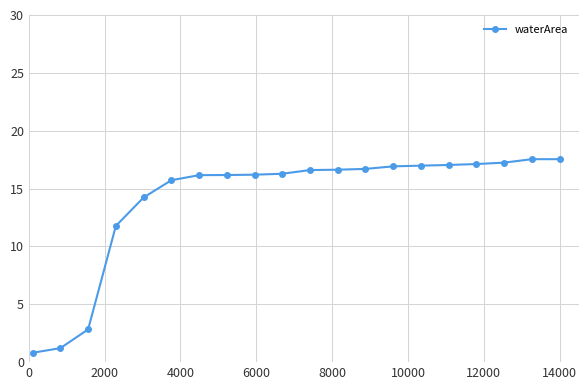

What is the greatest value displayed?

17.5